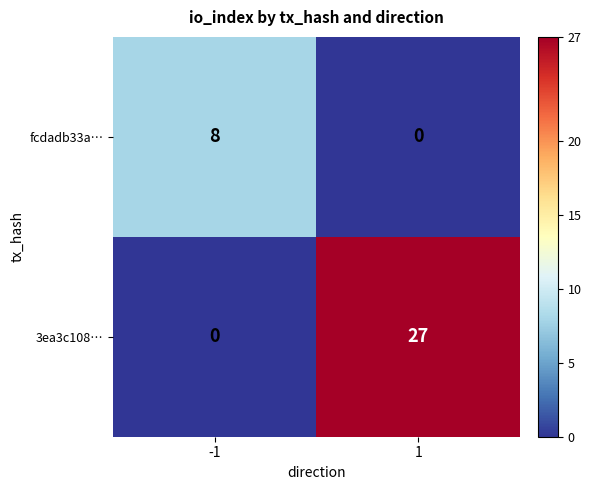

How many series are shown in this chart?

2